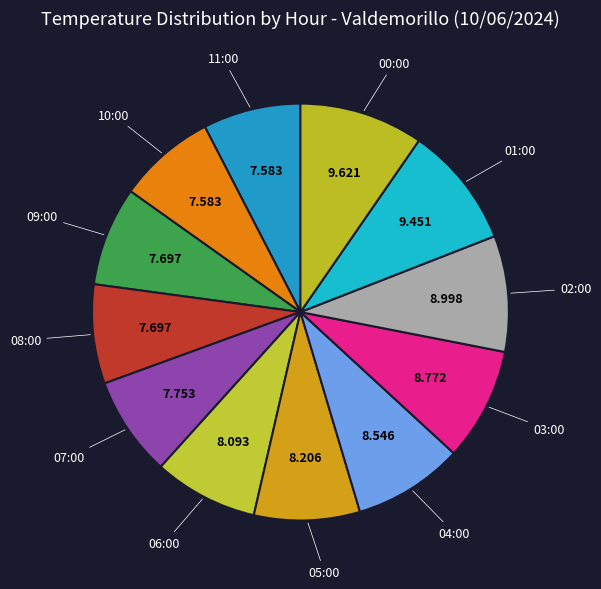

How many slices are in this pie chart?

12